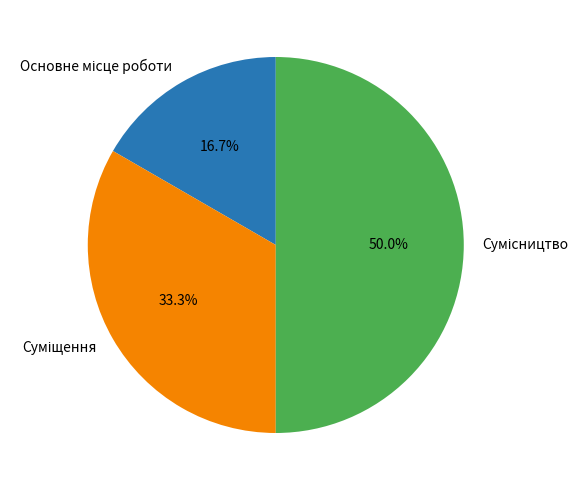

How many slices are in this pie chart?

3